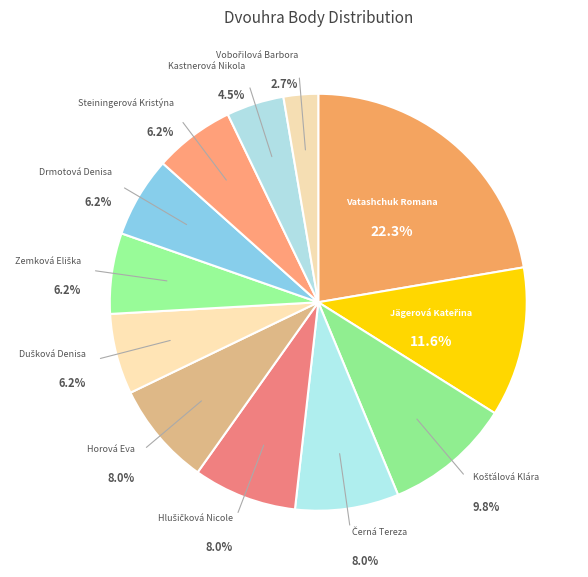

Count the number of slices in the pie.

12